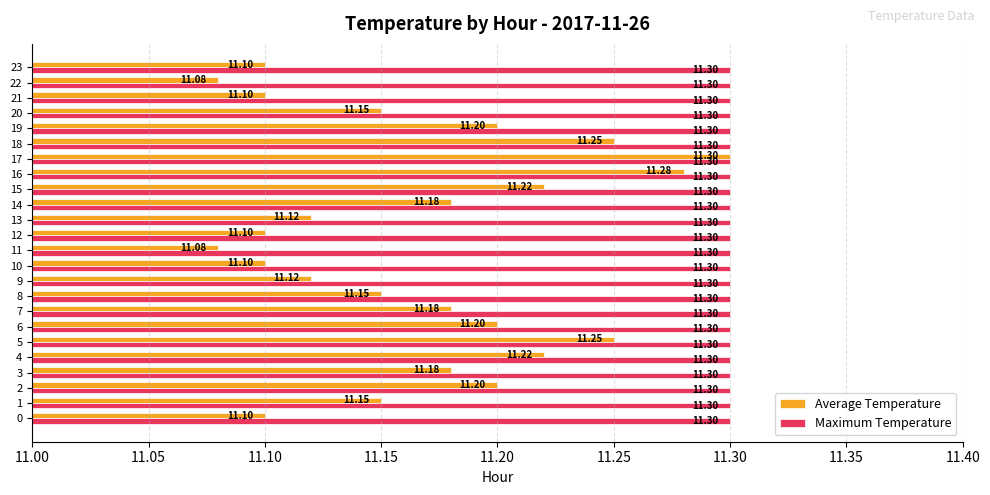

Rank the series at 3 from highest to lowest value.

Maximum Temperature, Average Temperature